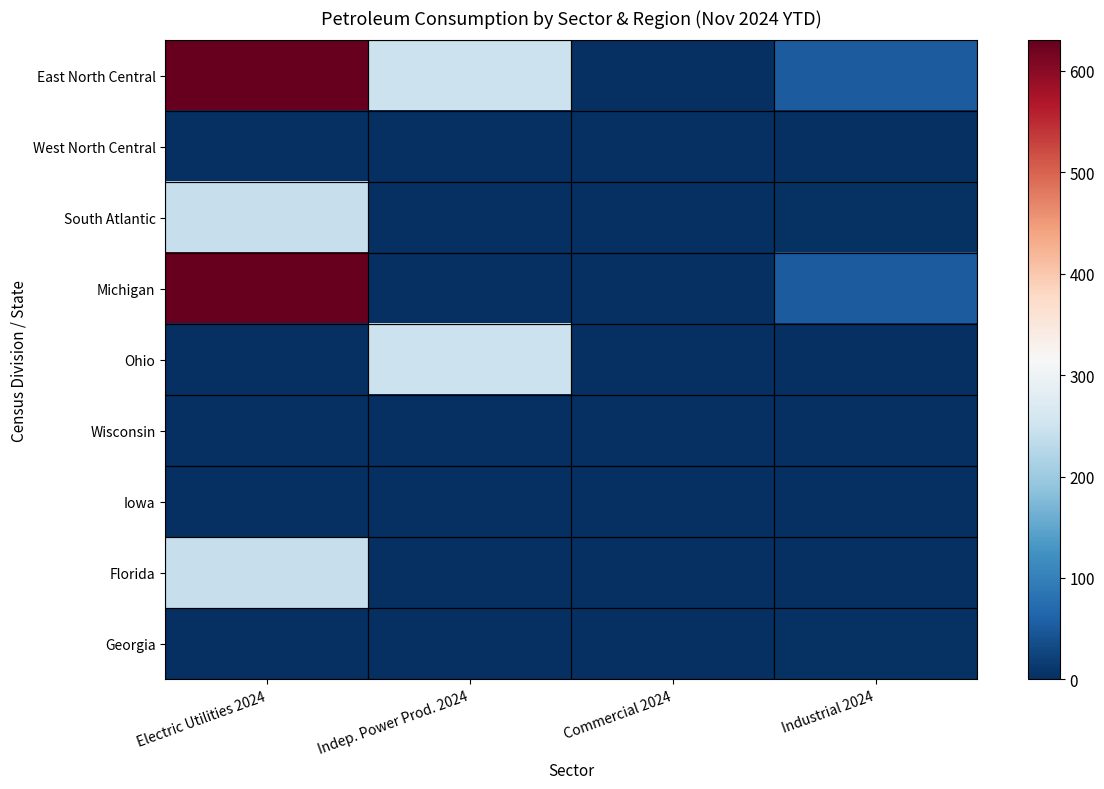

Which series changed the most between Indep. Power Prod. 2024 and Industrial 2024?

Ohio